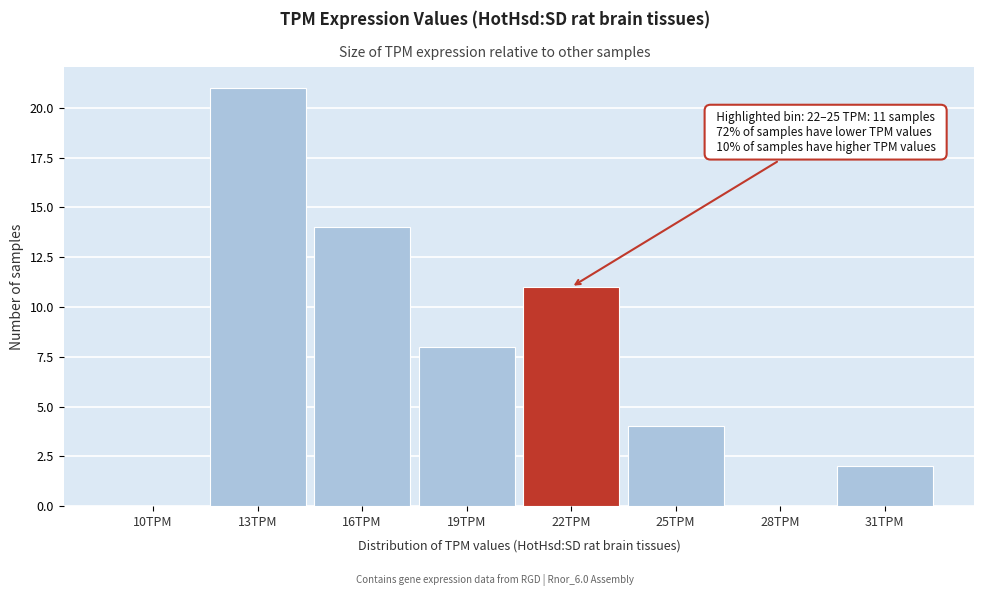

Reading right to left, list all the values displayed in this chart.

31TPM=2	28TPM=0	25TPM=4	22TPM=11	19TPM=8	16TPM=14	13TPM=21	10TPM=0